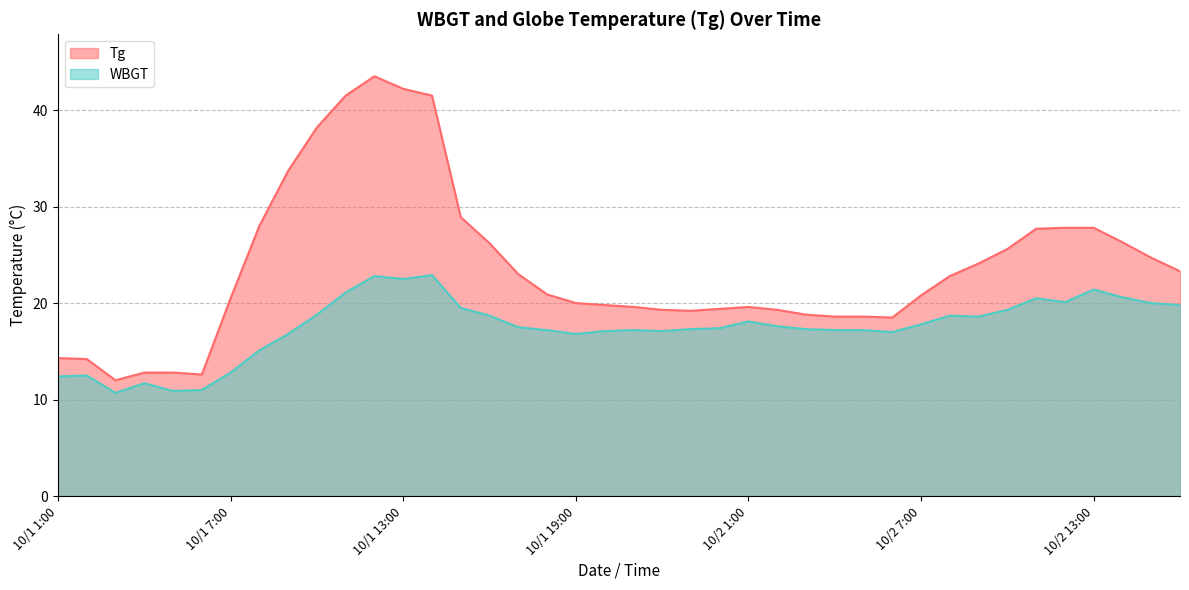

Which series has the largest total across all categories?

Tg